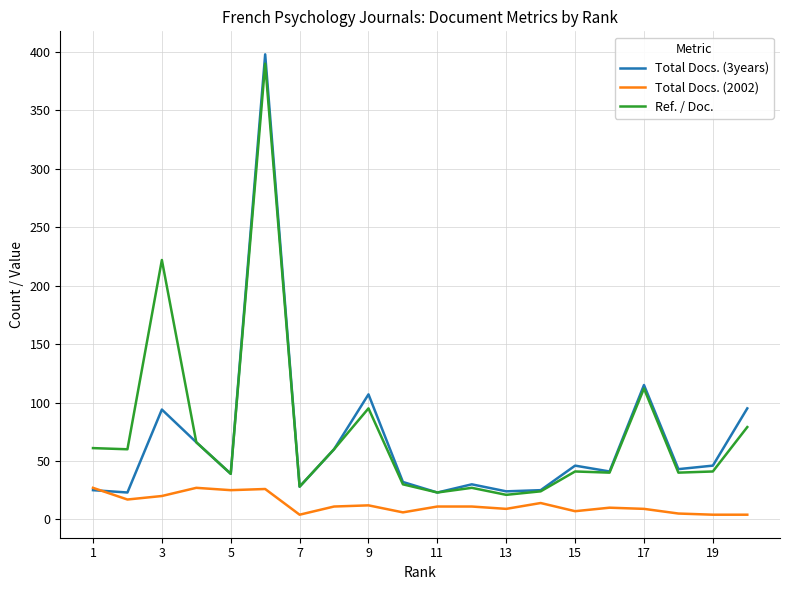

Which series has the largest range (max minus min)?

Total Docs. (3years)